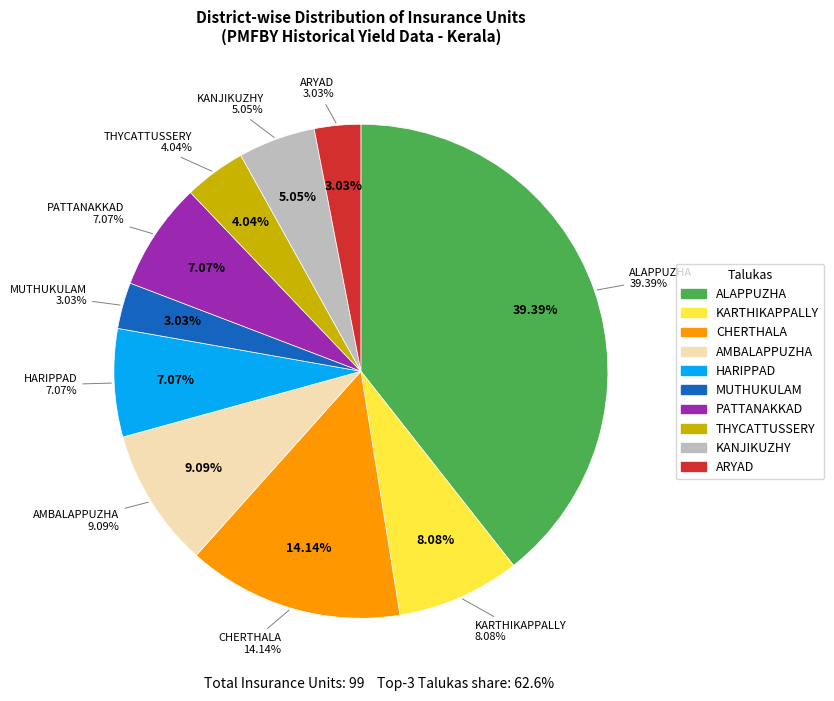

Does HARIPPAD represent more than half of the total?

No